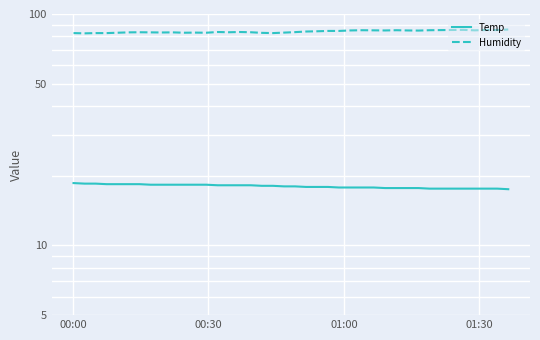

How many lines are shown in the chart?

2